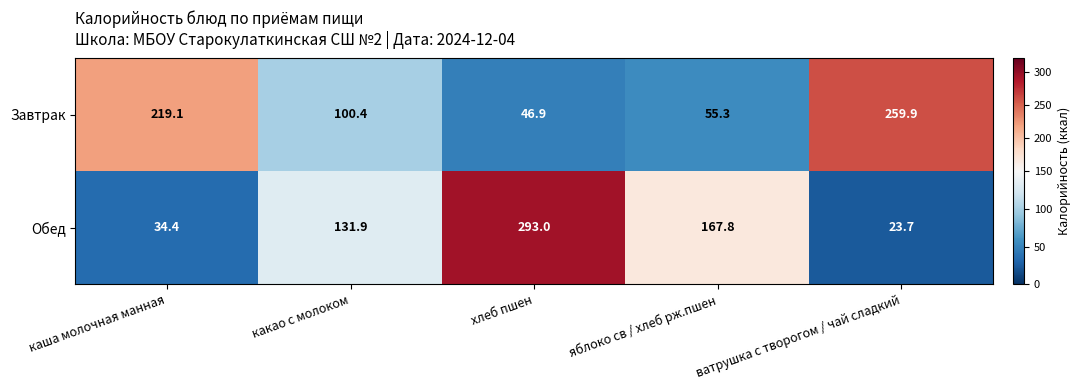

What value does the Завтрак series have at ватрушка с творогом / чай сладкий?

259.9